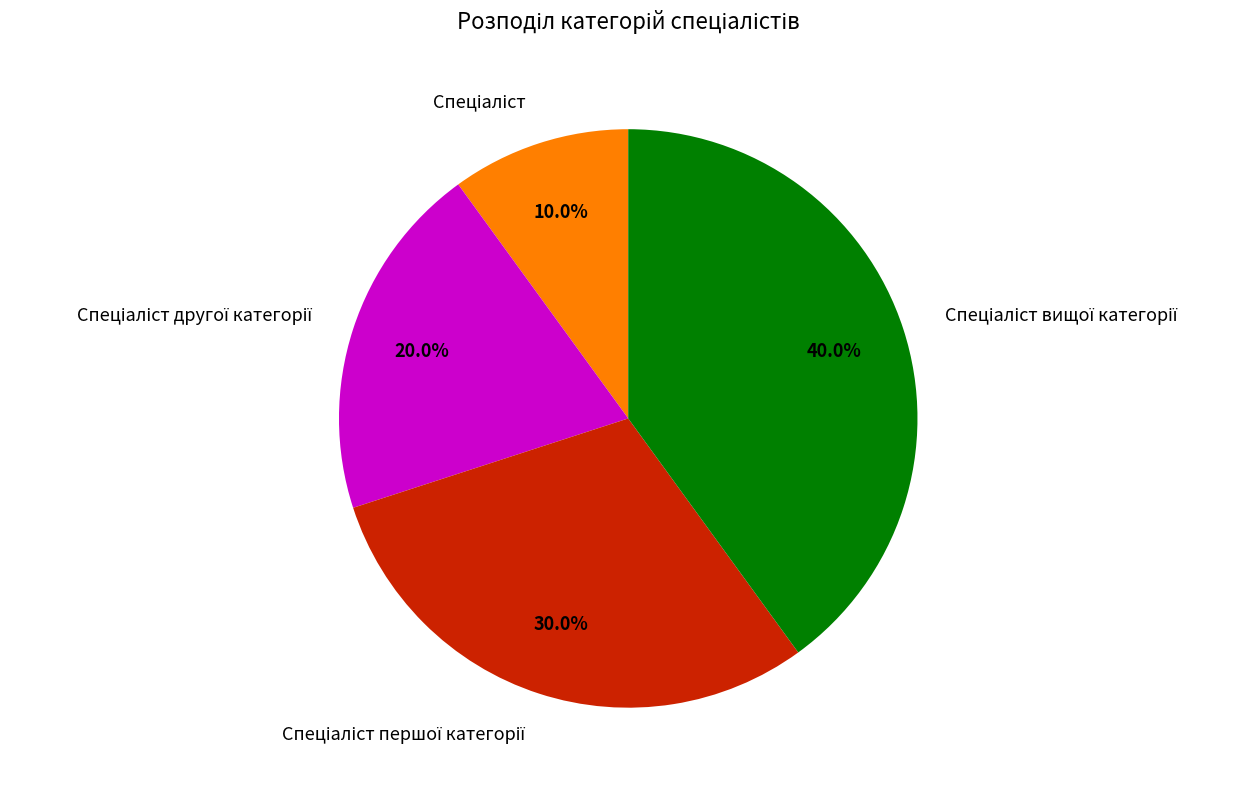

Does any single category account for the majority?

No